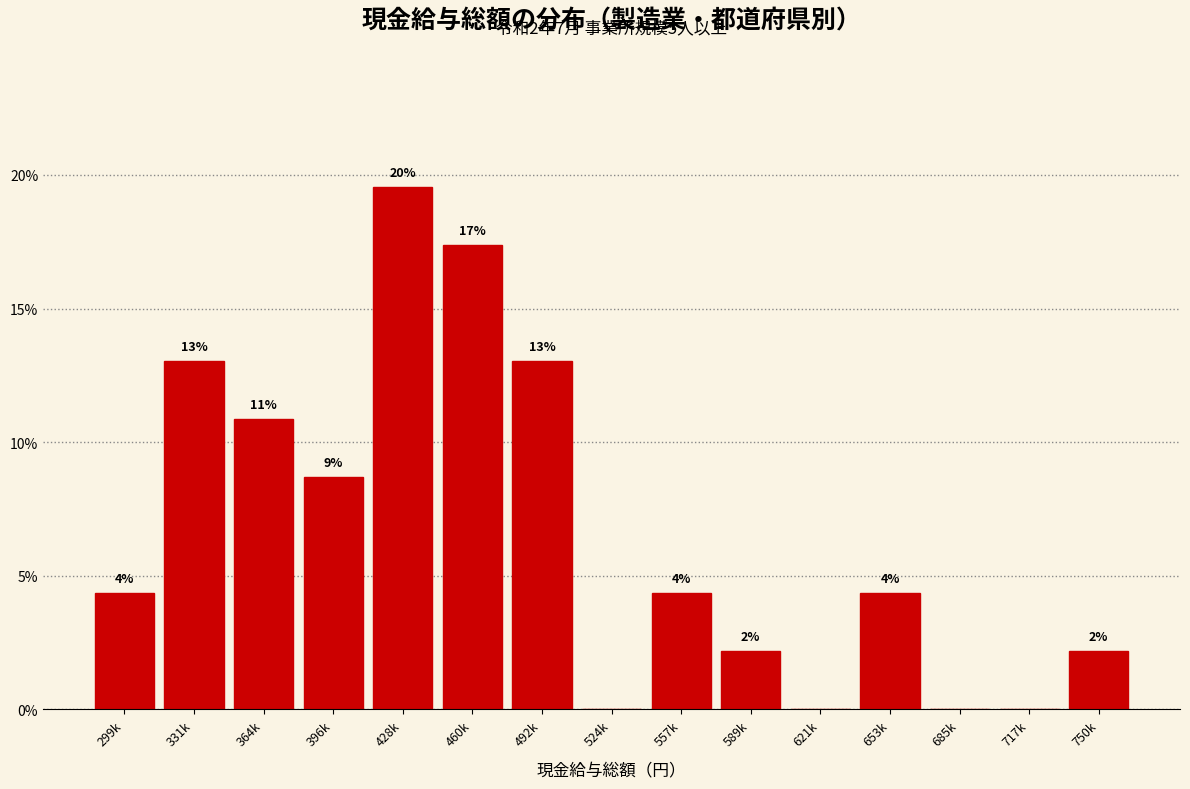

Are the bars horizontal?

No